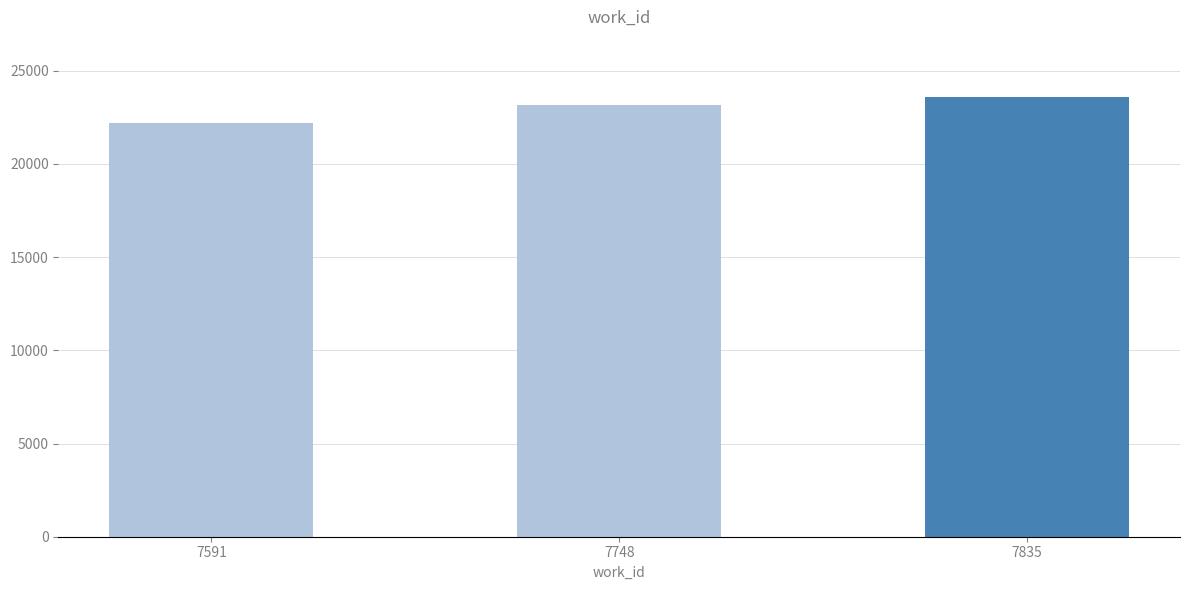

What is the maximum value shown in the chart?

23577